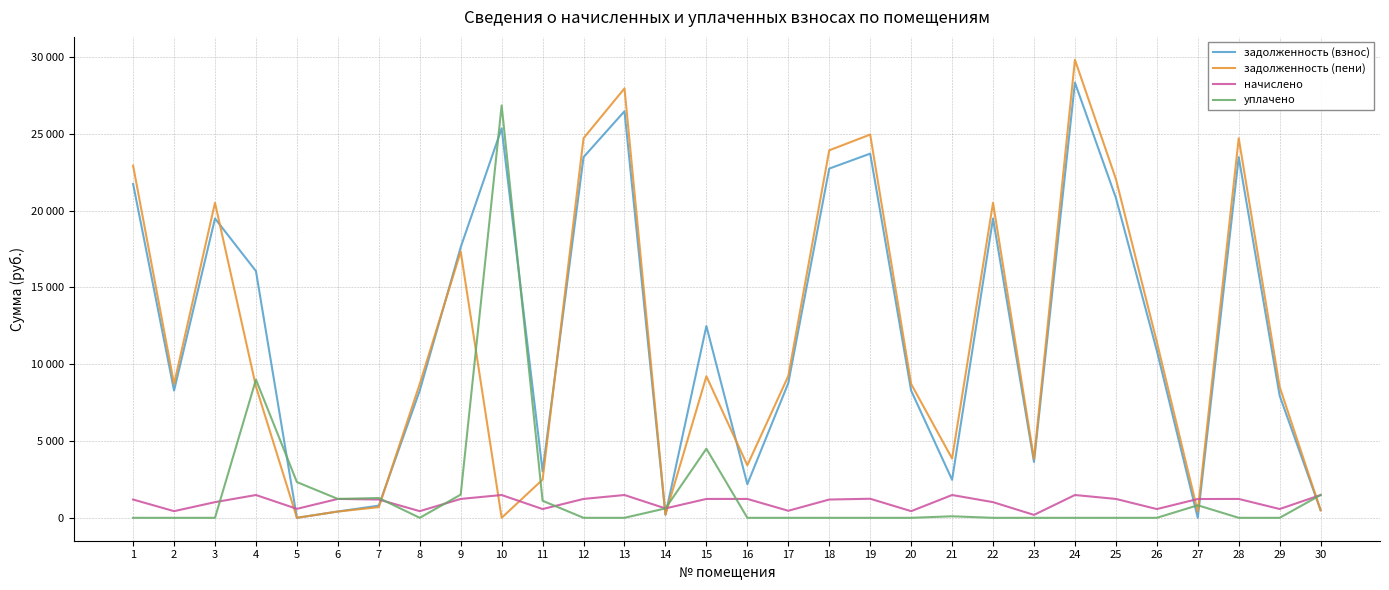

True or false: уплачено has a value of 17093.9 at 1.

False